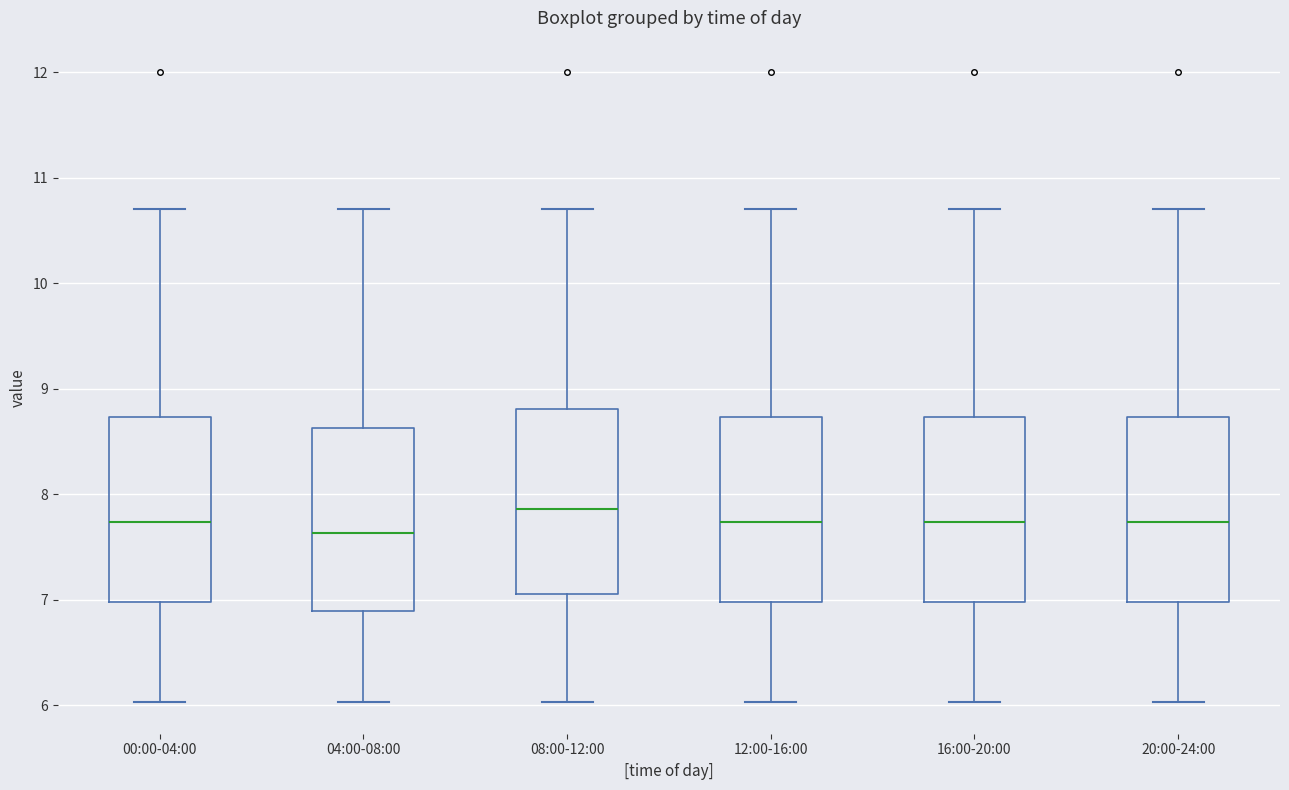

Reading left to right, transcribe this box plot: for each box, give where its median line is, the range the box spans, and where its two whiskers end, as read against the y-axis. The values are not printed on the chart, so give them approximately, as read against the axis.

00:00-04:00: median 7.7, box 7.0 to 8.7, whiskers 6.0 to 10.7
04:00-08:00: median 7.6, box 6.9 to 8.6, whiskers 6.0 to 10.7
08:00-12:00: median 7.9, box 7.1 to 8.8, whiskers 6.0 to 10.7
12:00-16:00: median 7.7, box 7.0 to 8.7, whiskers 6.0 to 10.7
16:00-20:00: median 7.7, box 7.0 to 8.7, whiskers 6.0 to 10.7
20:00-24:00: median 7.7, box 7.0 to 8.7, whiskers 6.0 to 10.7